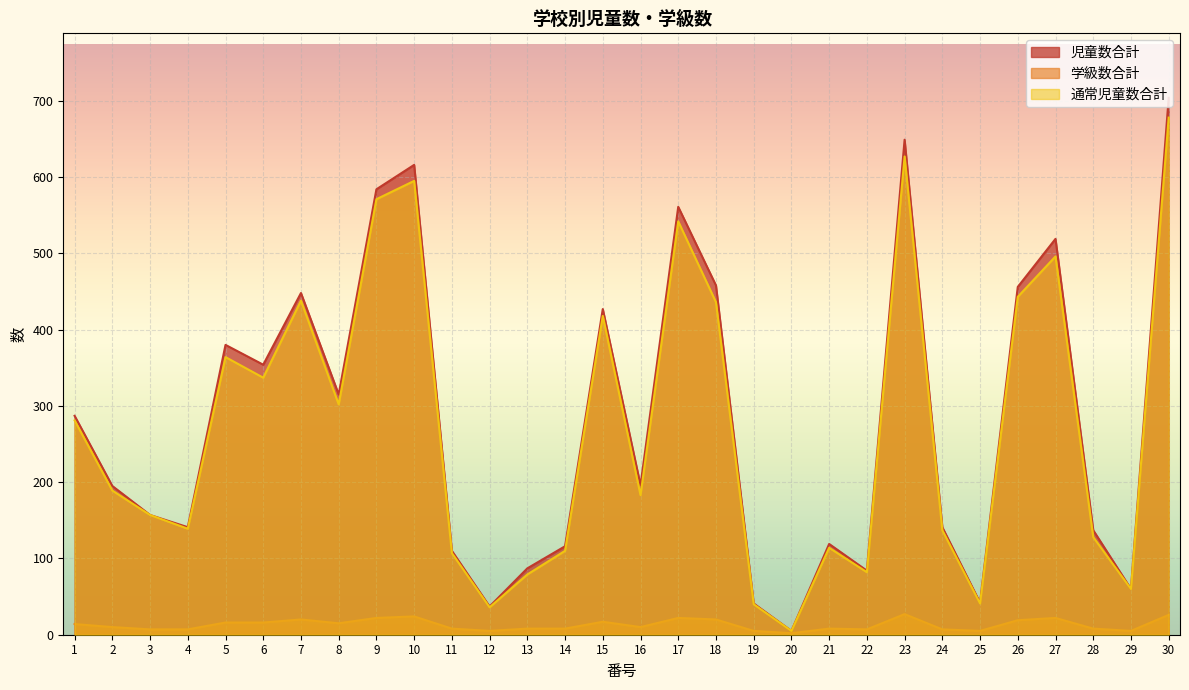

At which label is 通常児童数合計 closest to 341?

6